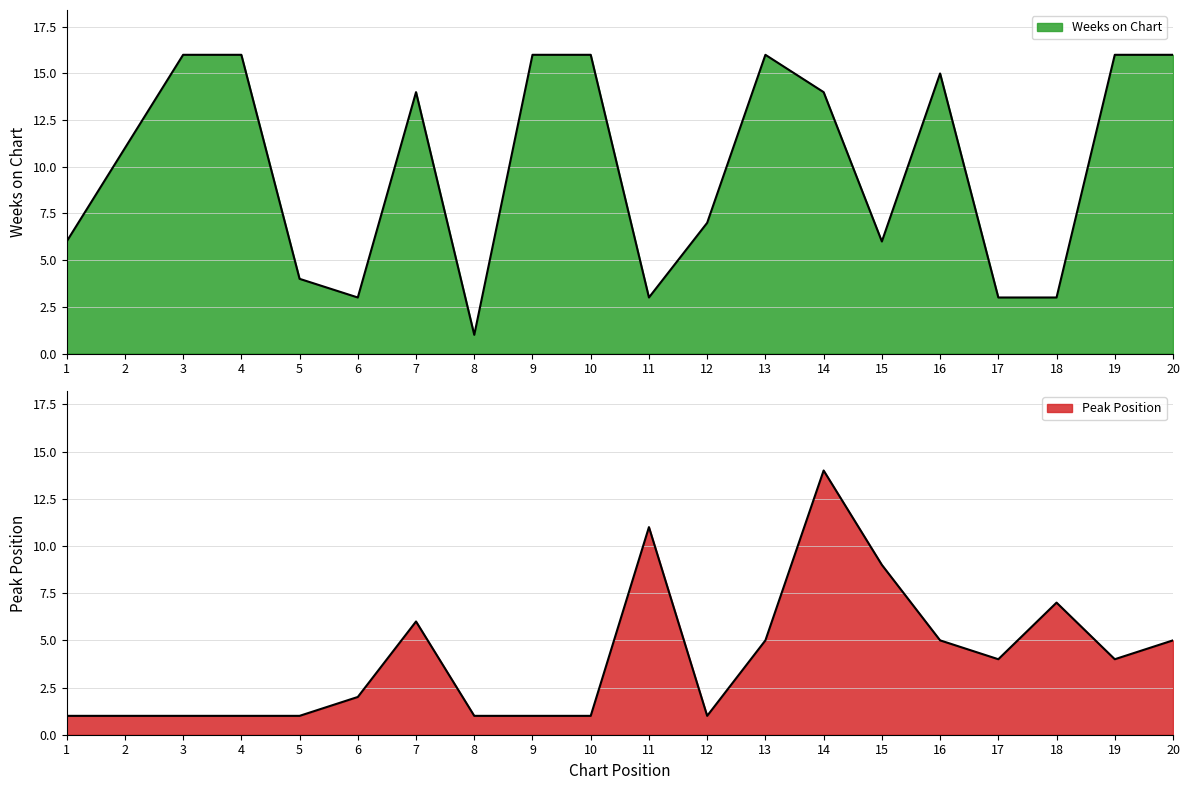

At which category is the sum across all series the highest?

14